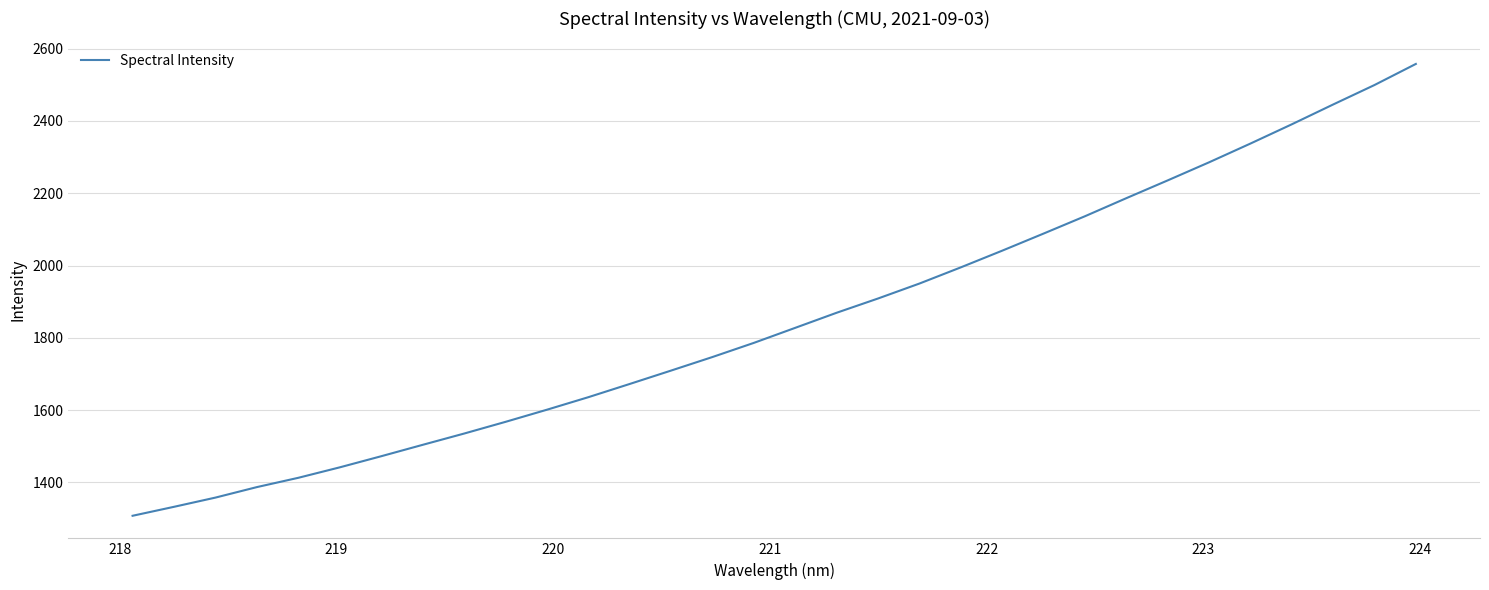

What is the smallest value displayed?

1307.9